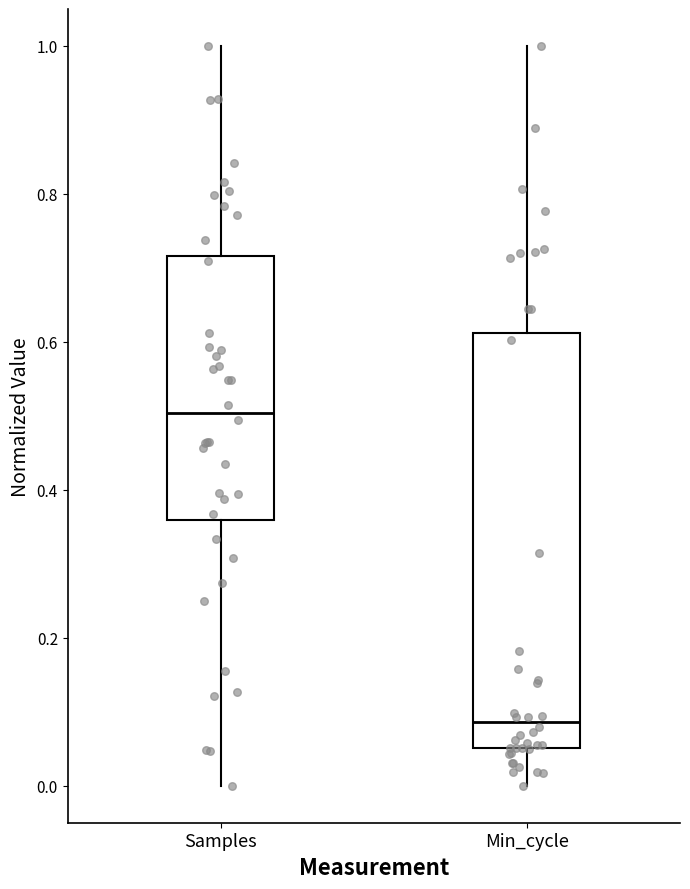

Which box is the tallest, from its lower edge to its upper edge?

Min_cycle